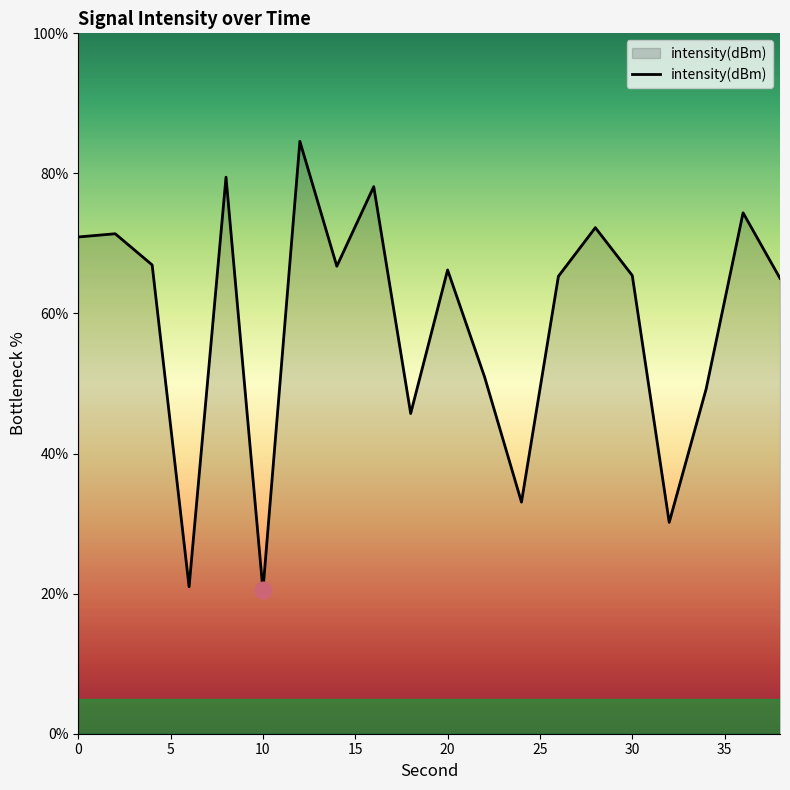

What is the smallest value displayed?

20.5